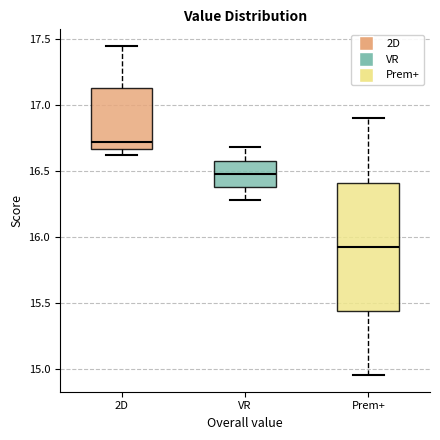

Which box is the tallest, from its lower edge to its upper edge?

Prem+